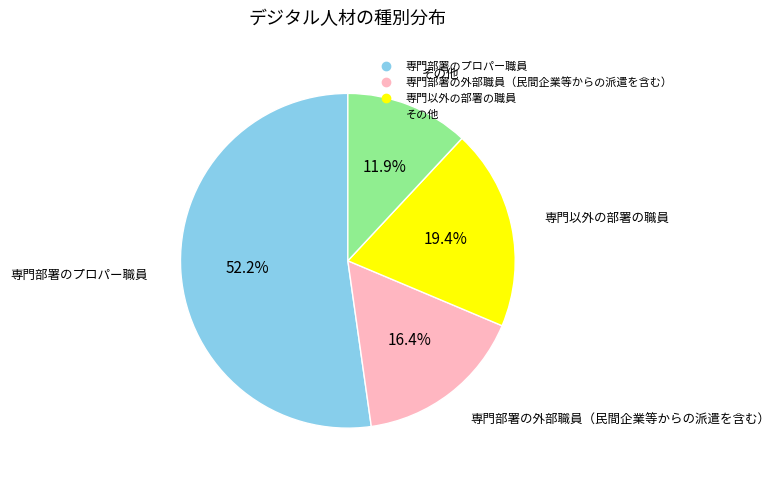

How many slices are in this pie chart?

4